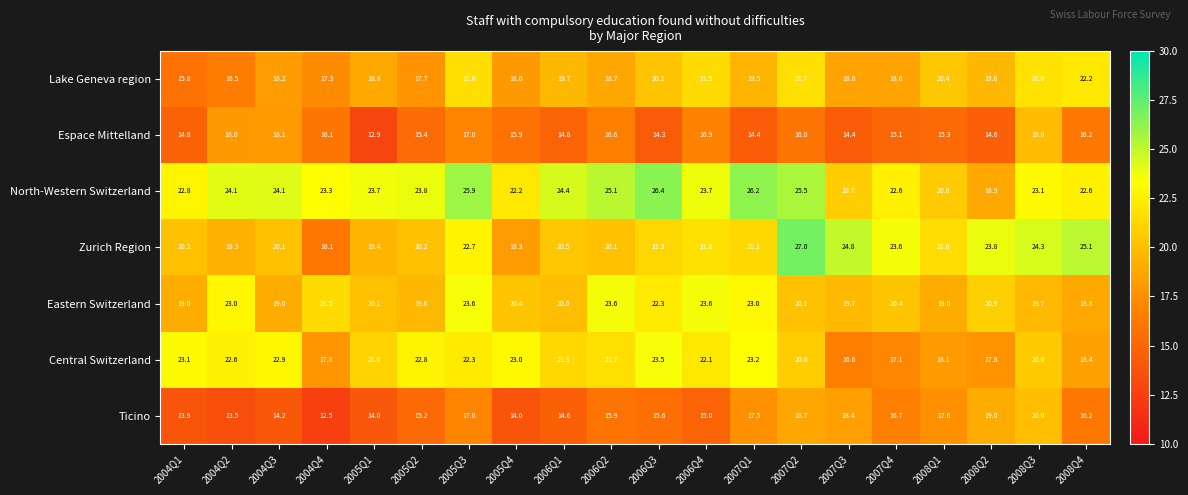

At which category is the sum across all series the highest?

2005Q3